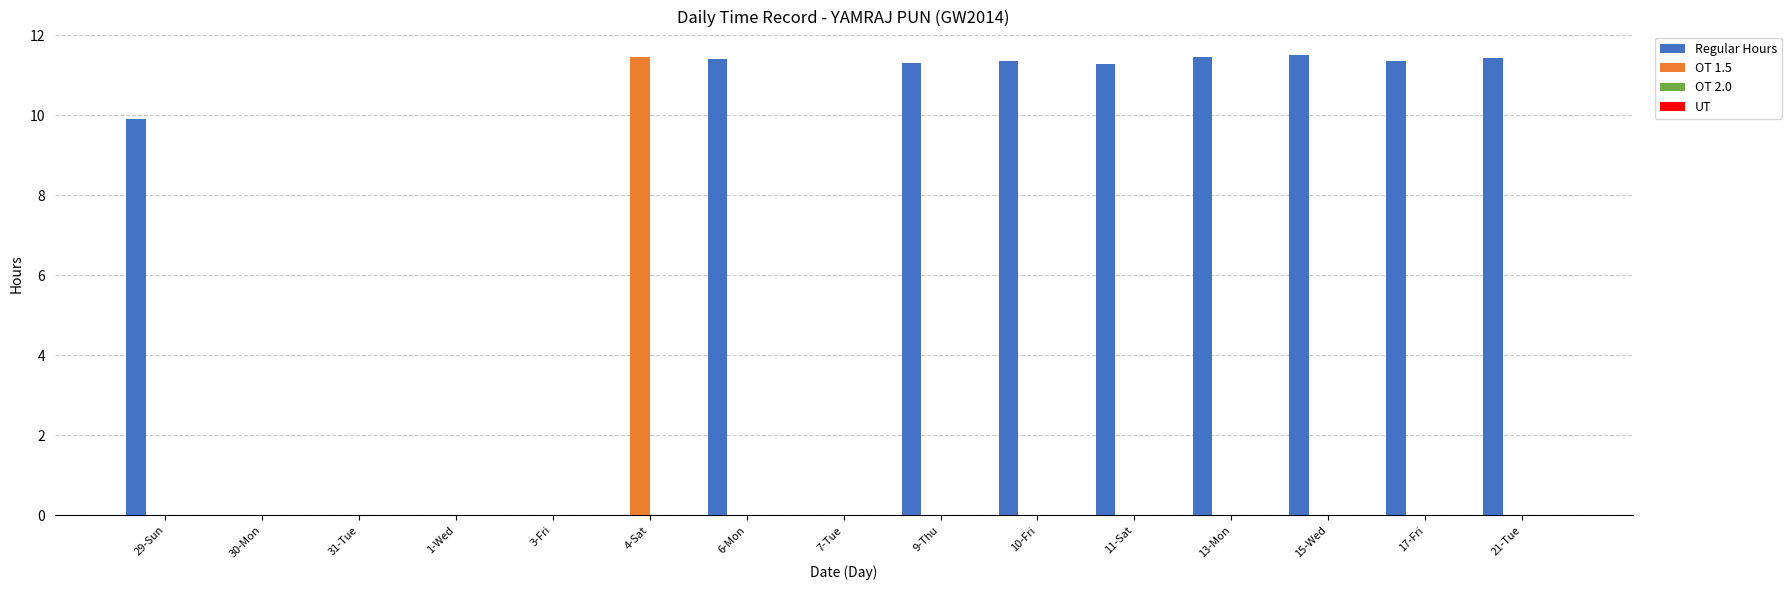

Is it true that OT 1.5 equals 0.0 at 30-Mon?

True